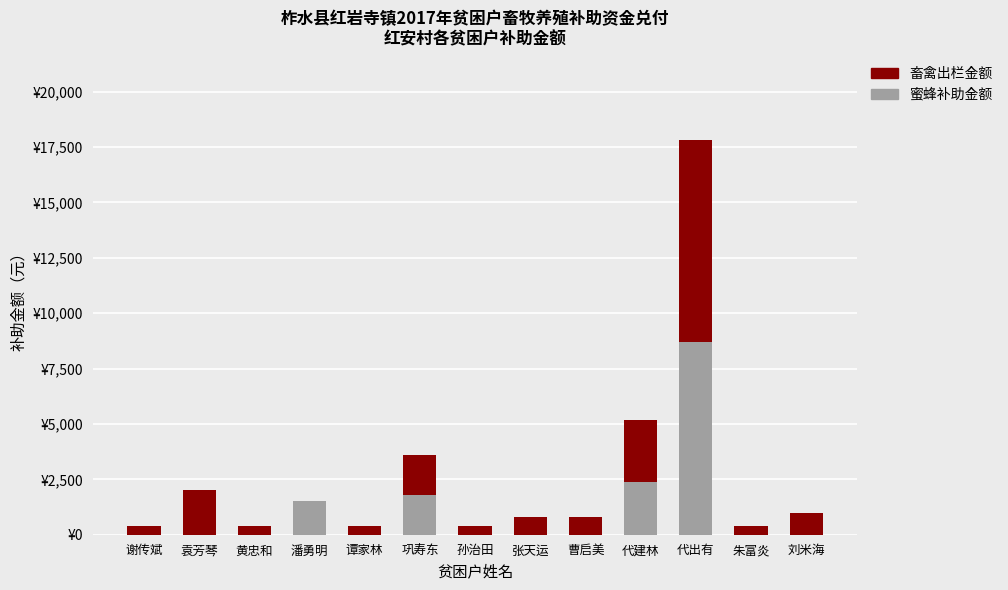

Rank the series by their maximum value, from lowest to highest.

蜜蜂补助金额, 畜禽出栏金额